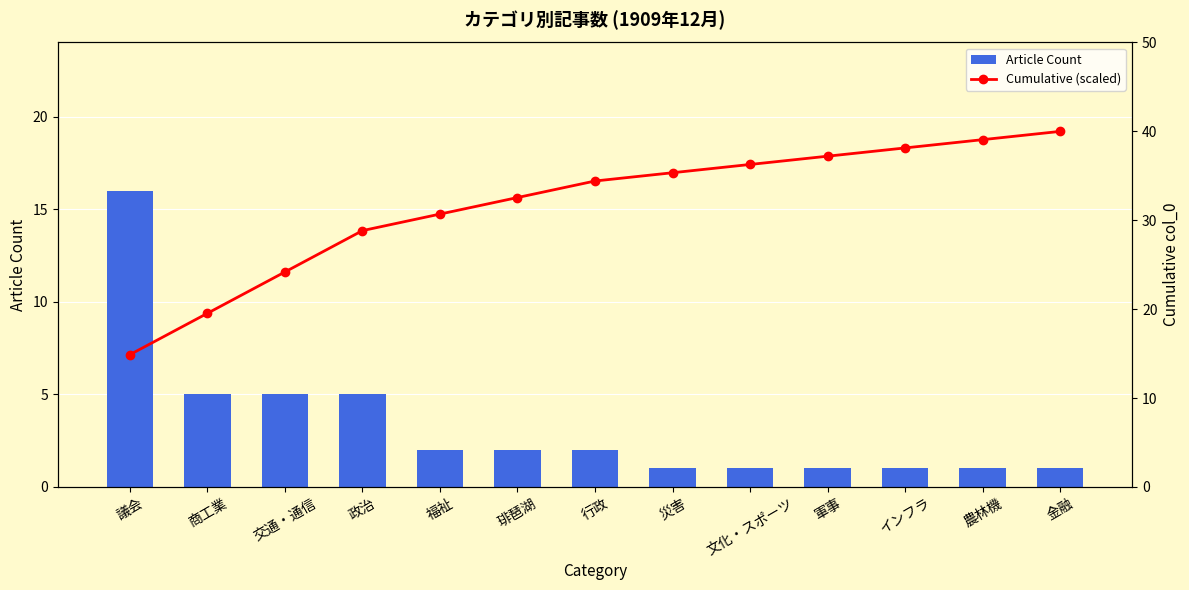

Between 議会 and 農林機, which is larger?

議会